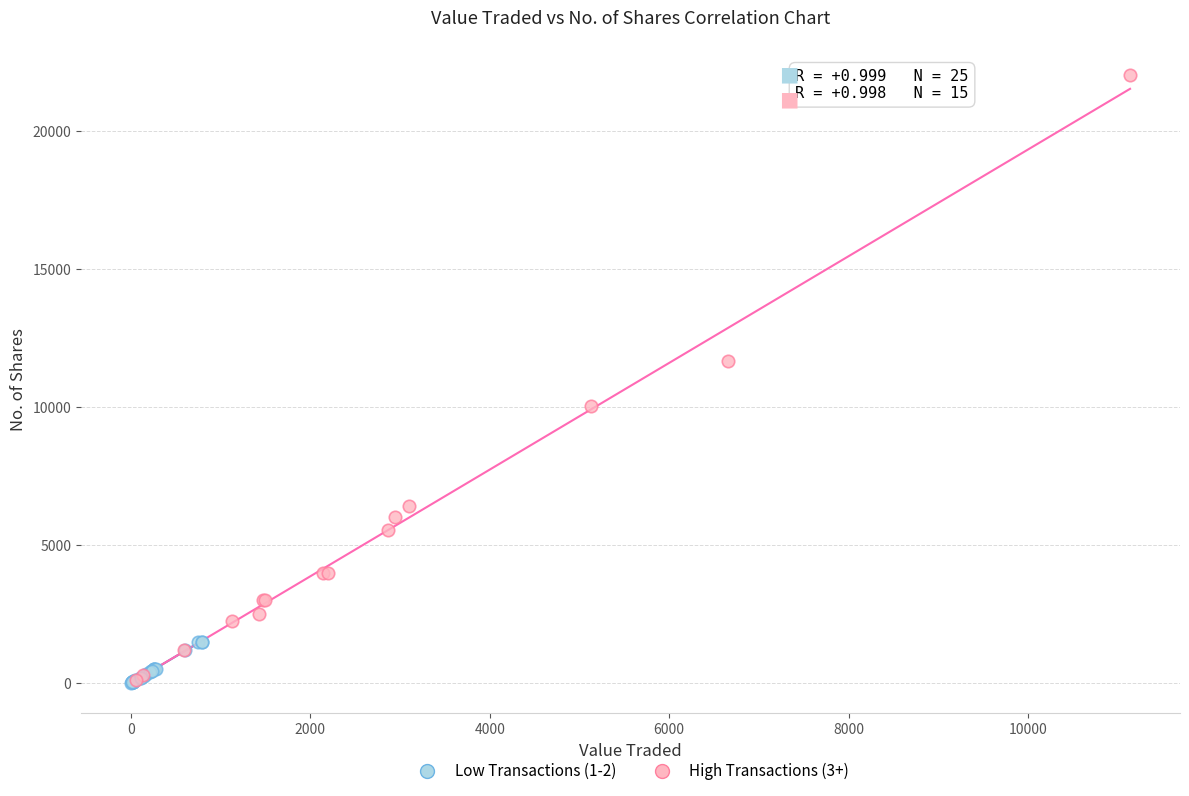

Which series reaches the maximum Y coordinate?

High Transactions (3+)